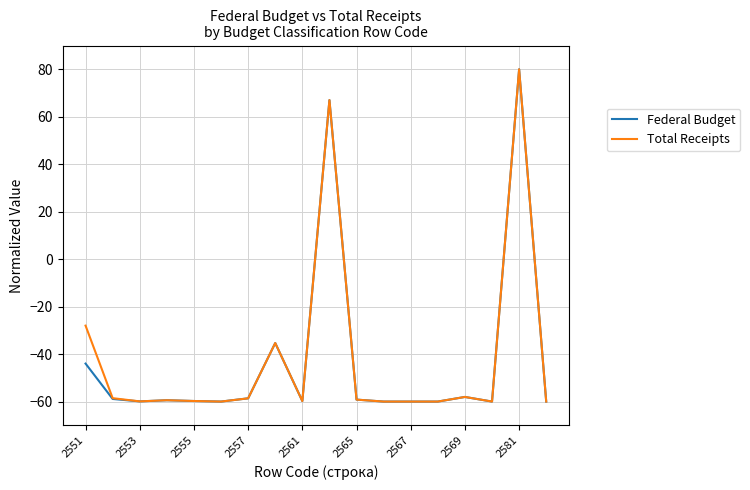

What is the difference between the maximum and minimum values in the Federal Budget series?

140.0